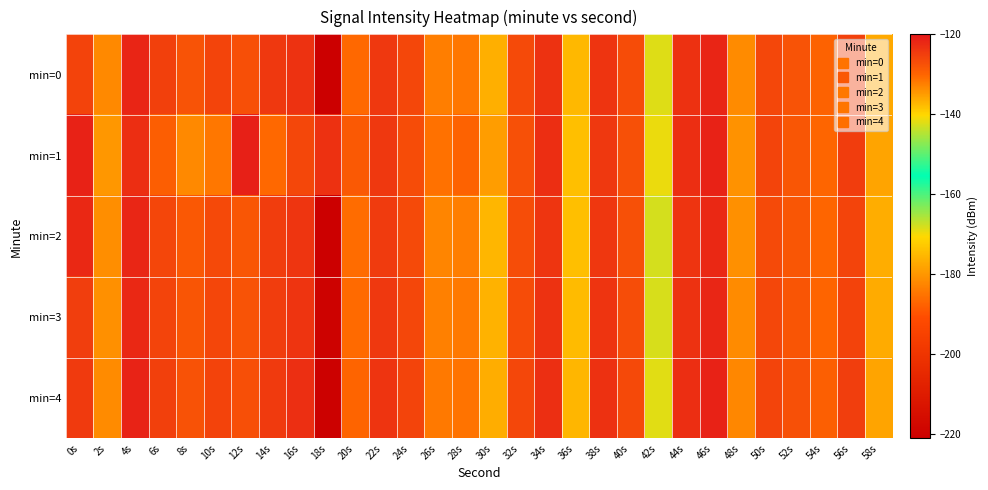

What is the difference between the highest and lowest values at 20s?

2.3